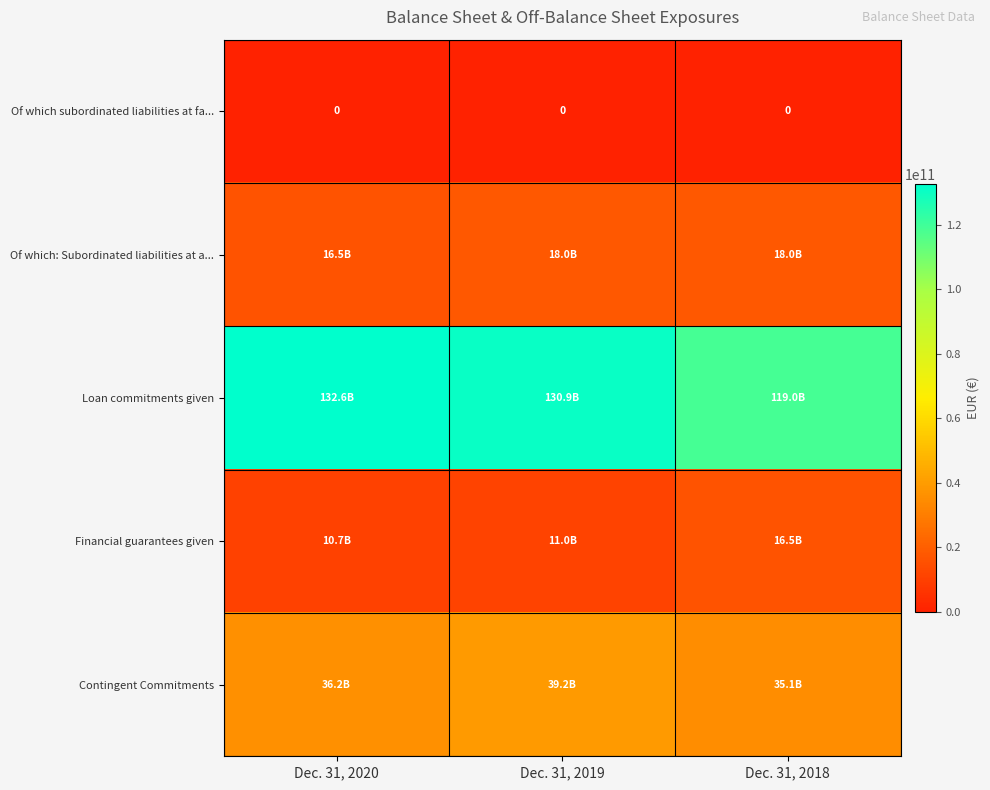

Which has a higher value, Dec. 31, 2019 or Dec. 31, 2018?

Dec. 31, 2019